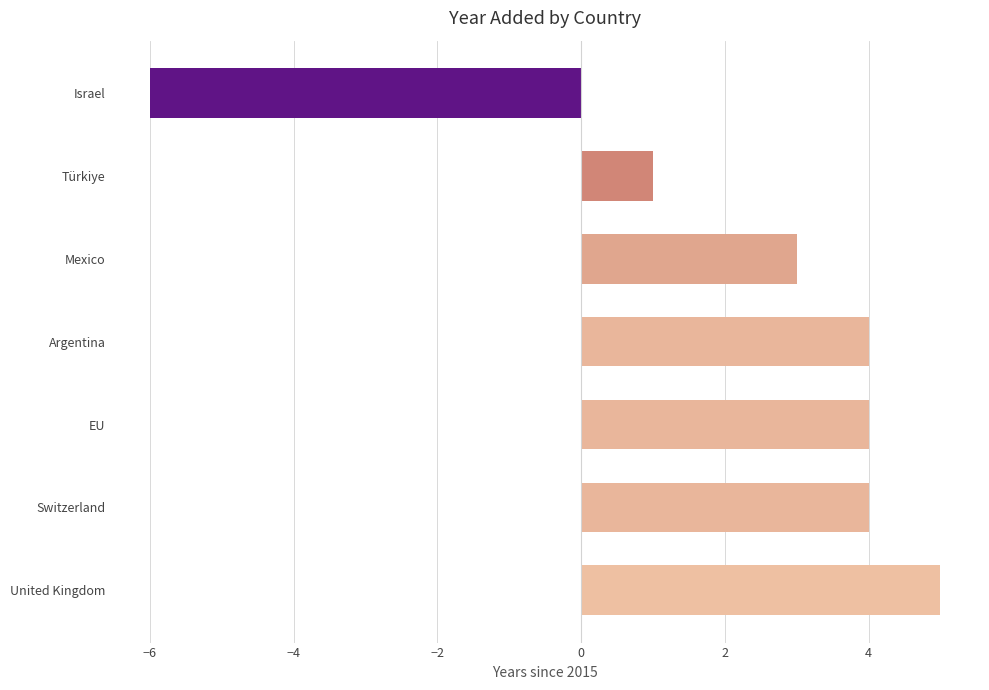

What is the difference between the maximum and minimum values?

11